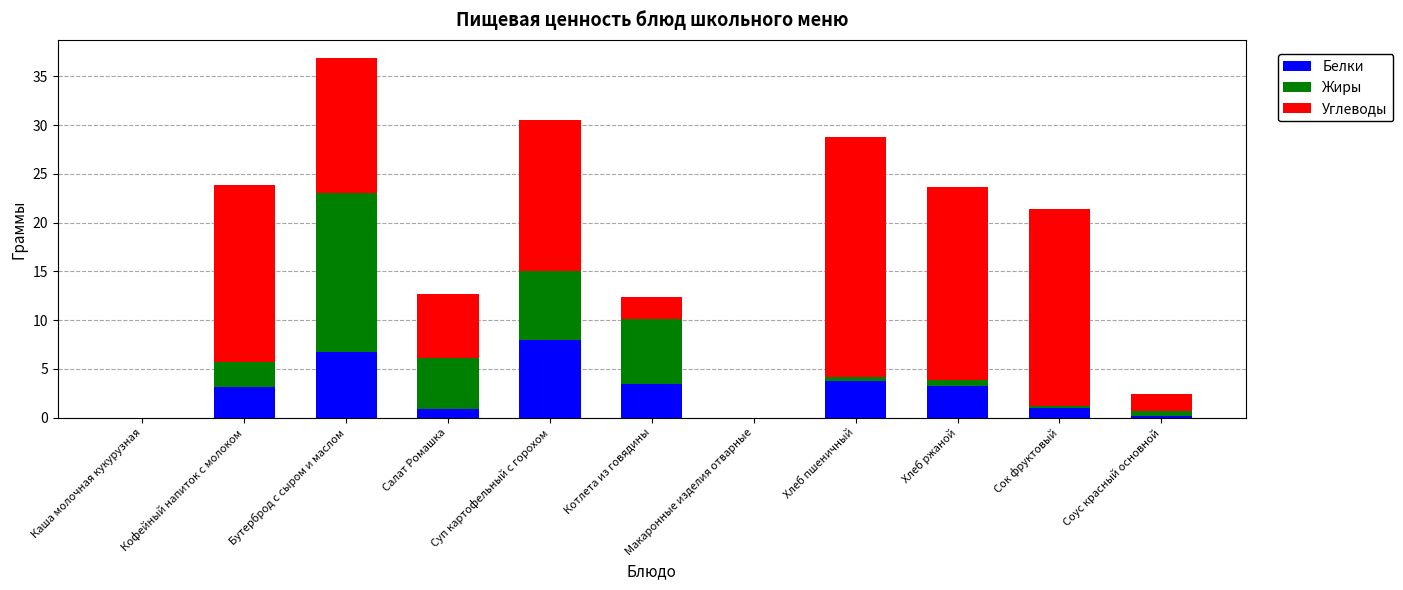

What is the maximum value for Белки?

8.0